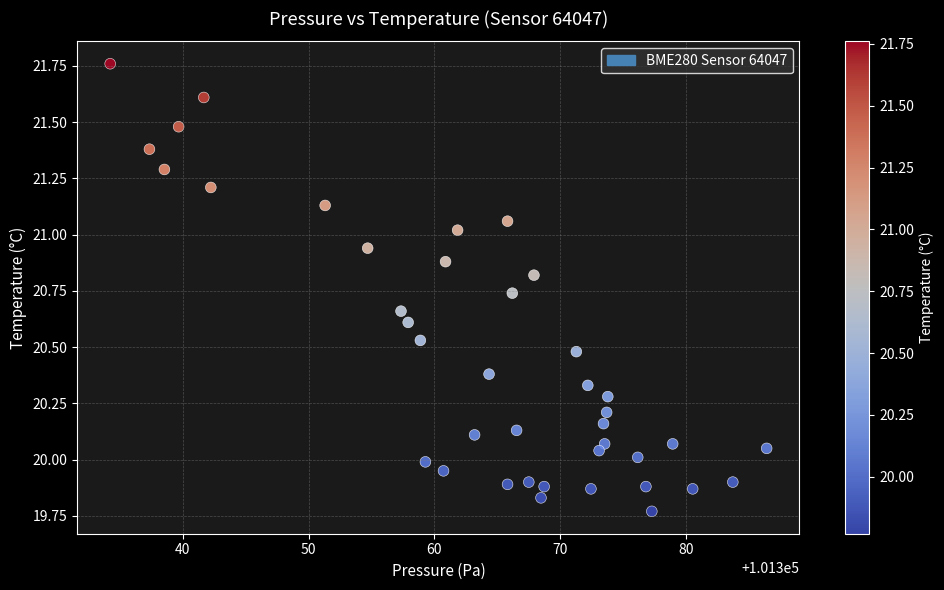

What is the range of Y values (max minus min)?

2.0